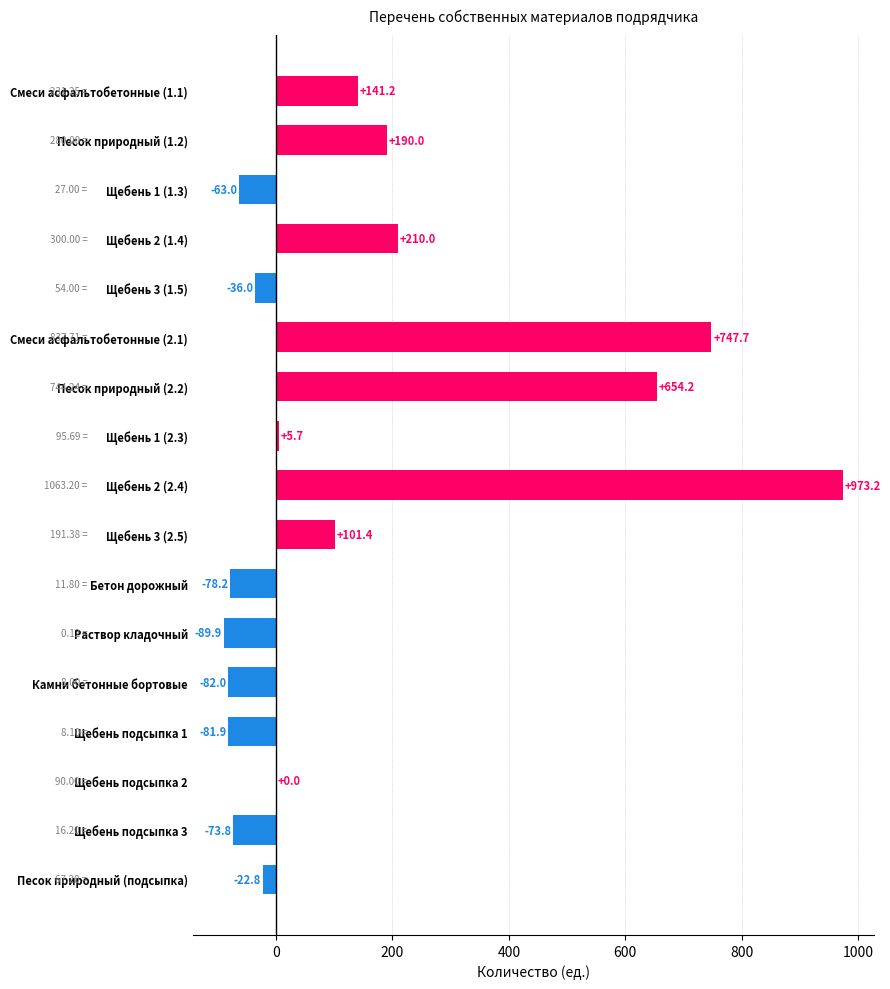

What is the change in value from Щебень 2 (1.4) to Щебень 3 (2.5)?

-108.6